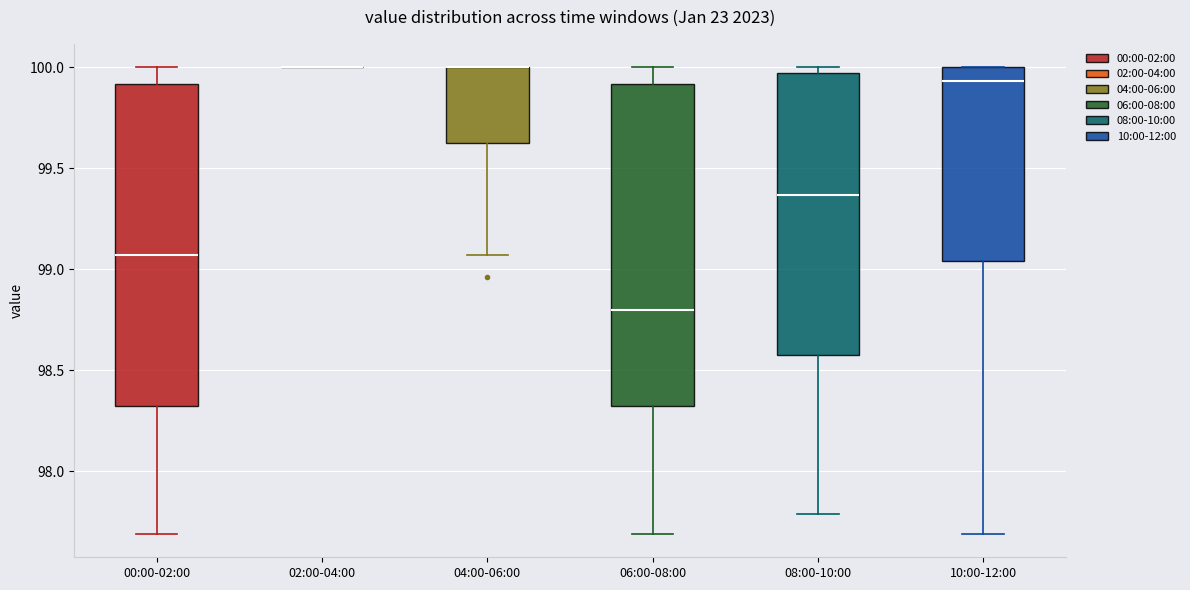

Reading left to right, transcribe this box plot: for each box, give where its median line is, the range the box spans, and where its two whiskers end, as read against the y-axis. The values are not printed on the chart, so give them approximately, as read against the axis.

00:00-02:00: median 99.05, box 98.30 to 99.90, whiskers 97.70 to 100.00
02:00-04:00: box collapsed to a line at 100.00, whiskers 100.00 to 100.00
04:00-06:00: median 100.00 (drawn on the box's upper edge), box 99.60 to 100.00, whiskers 99.05 to 100.00
06:00-08:00: median 98.80, box 98.30 to 99.90, whiskers 97.70 to 100.00
08:00-10:00: median 99.35, box 98.60 to 99.95, whiskers 97.80 to 100.00
10:00-12:00: median 99.95, box 99.05 to 100.00, whiskers 97.70 to 100.00